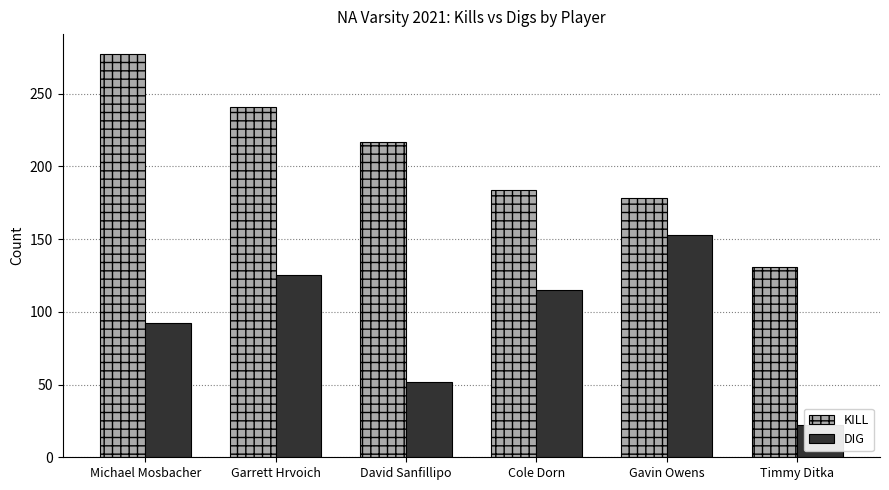

Which has a higher value, Timmy Ditka or Michael Mosbacher?

Michael Mosbacher